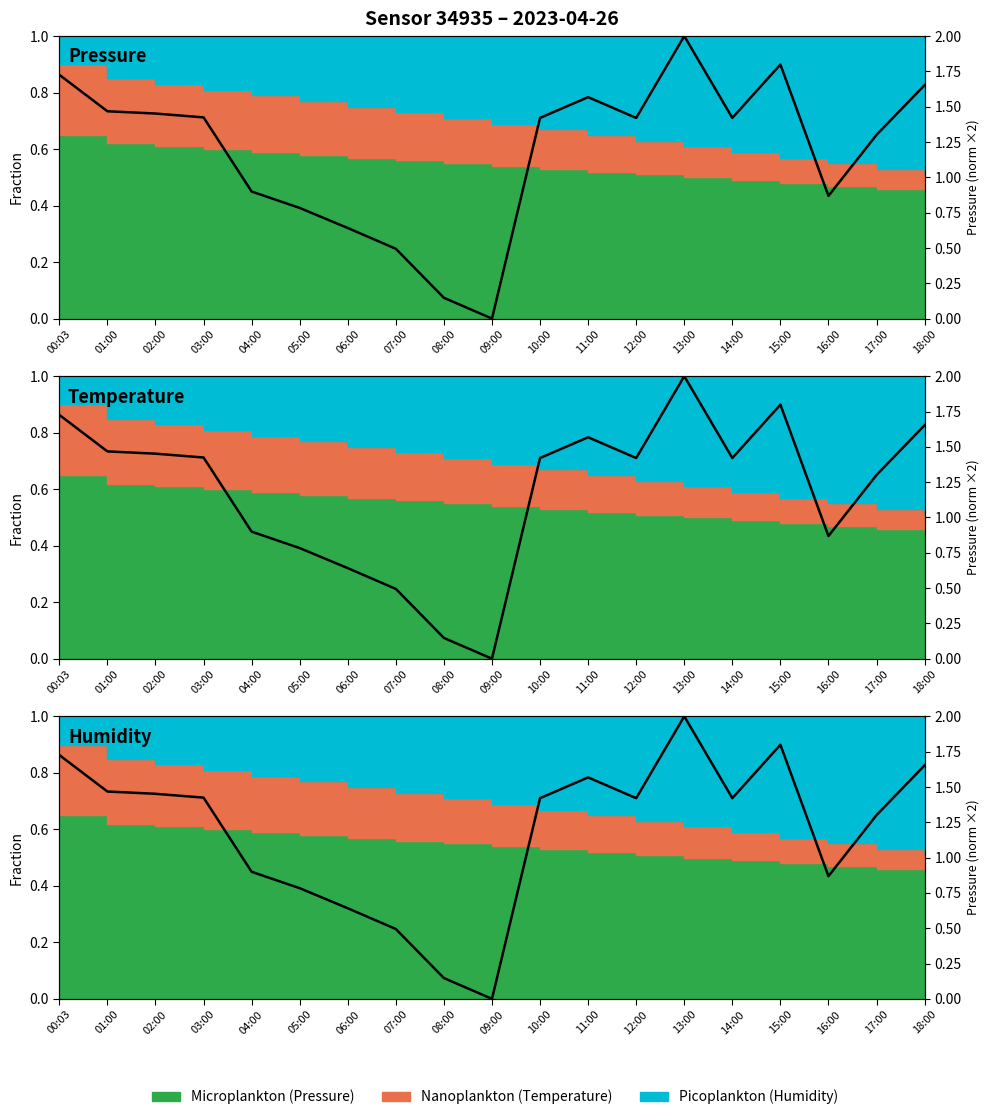

How many interior local peaks does the Humidity series have?

3